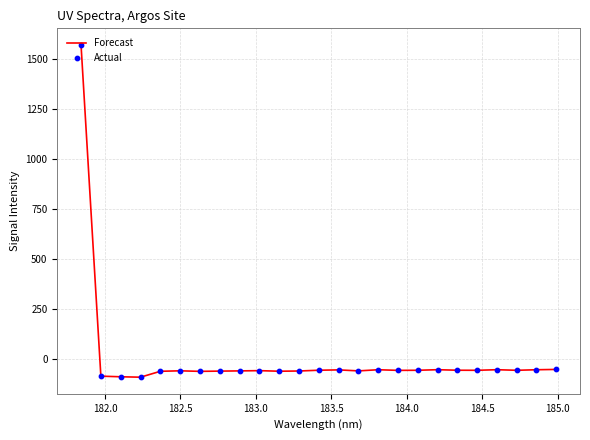

What is the smallest value displayed?

-91.7